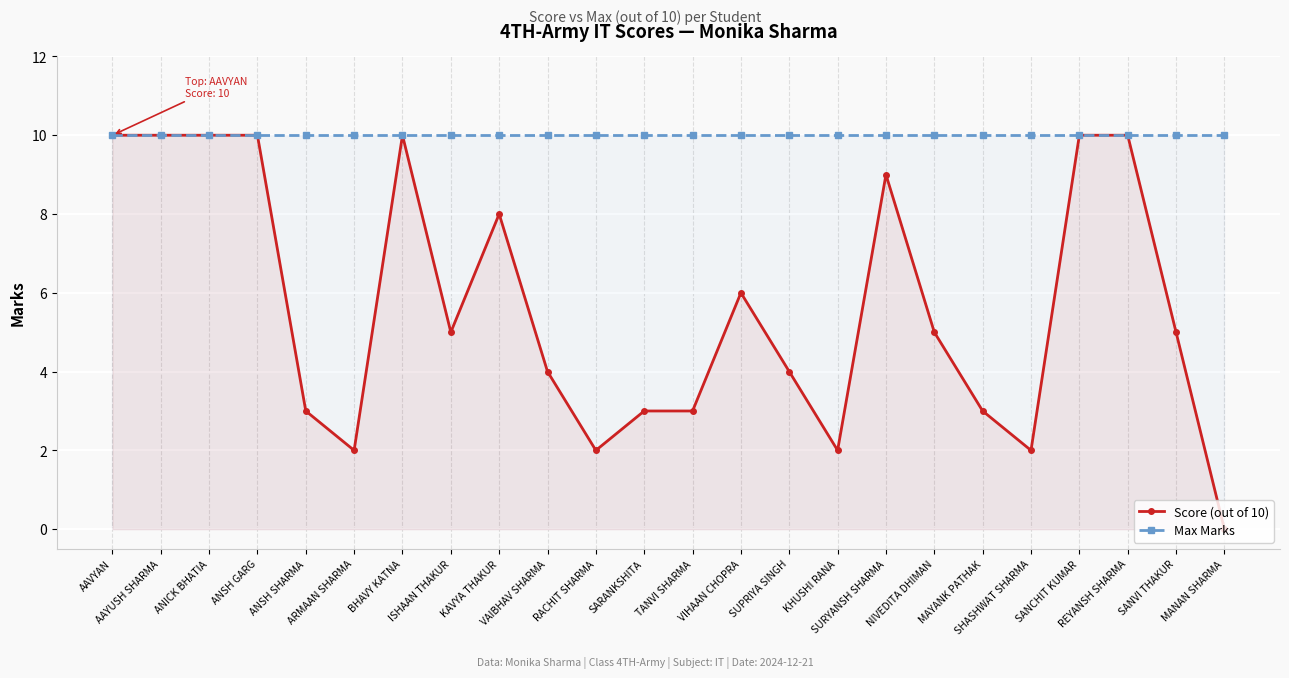

True or false: Score (out of 10) and Max Marks intersect in this chart.

False